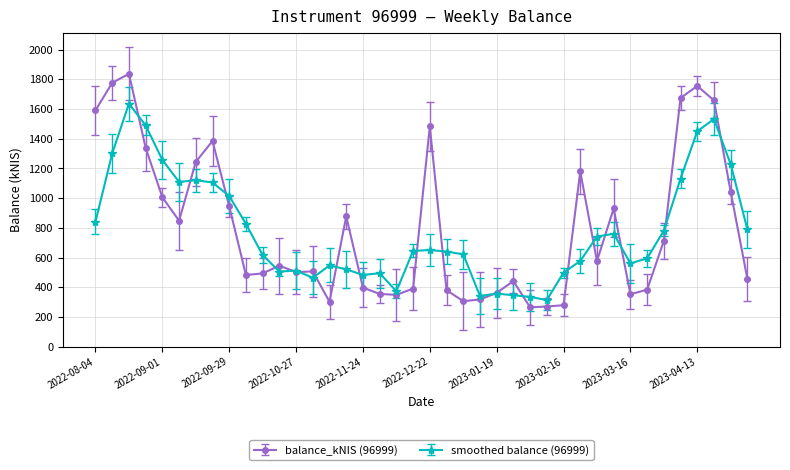

How many lines are shown in the chart?

2